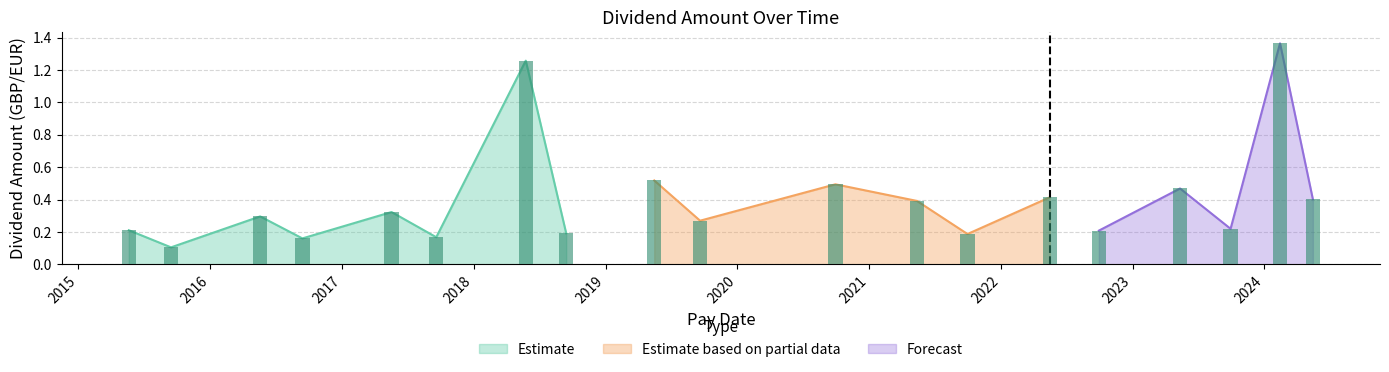

What is the sum of all values?

7.7